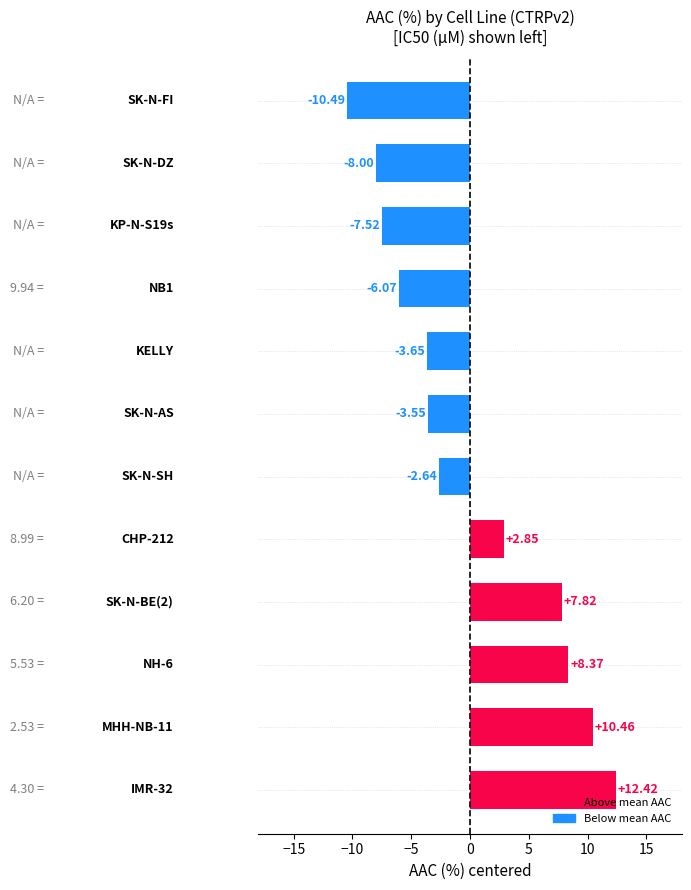

What is the difference between the maximum and minimum values?

22.9